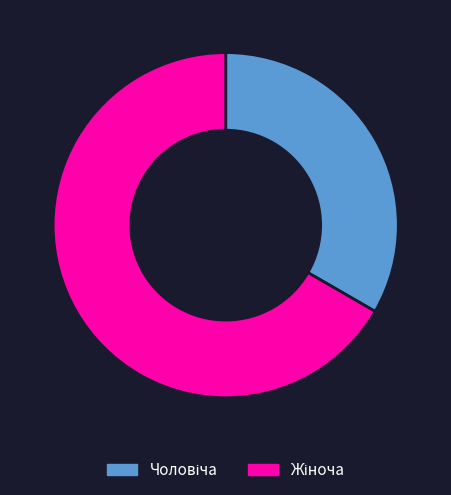

Is there any slice that represents more than half of the pie?

Yes